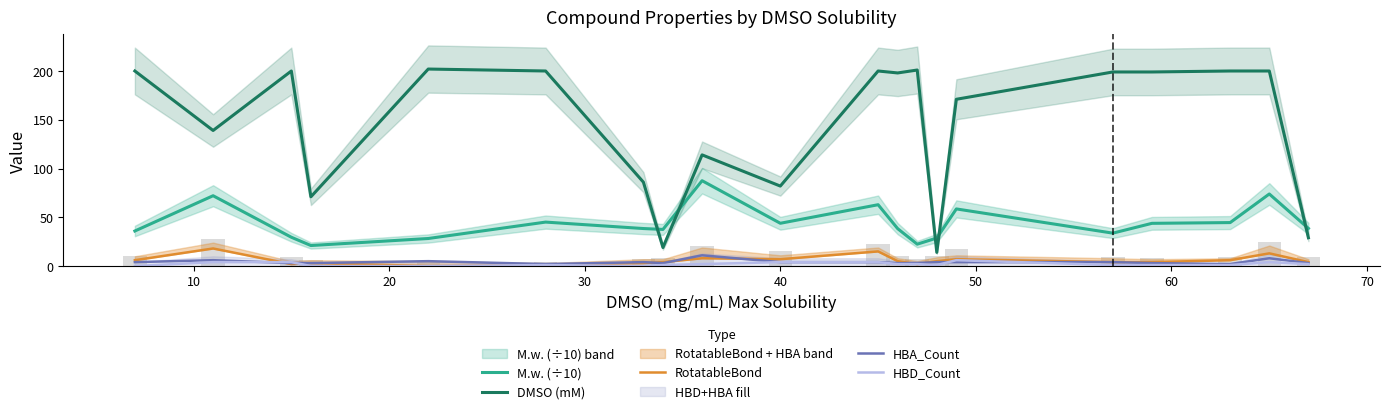

What is the difference between the second highest and minimum values in the RotatableBond series?

15.0